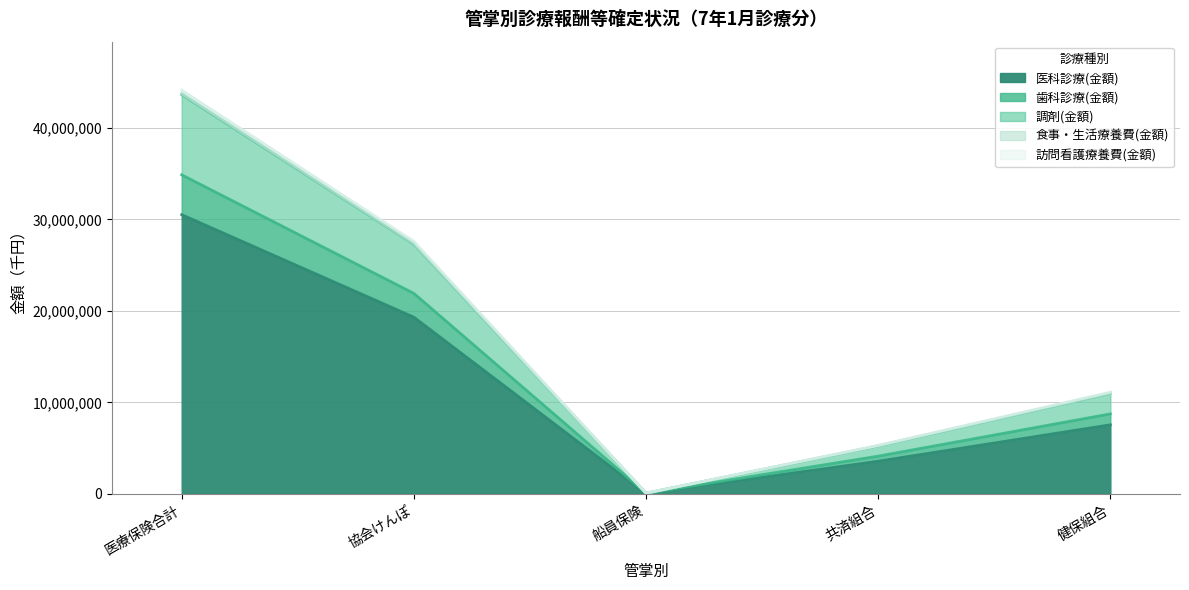

What is the label of the 2nd point from the right?

共済組合